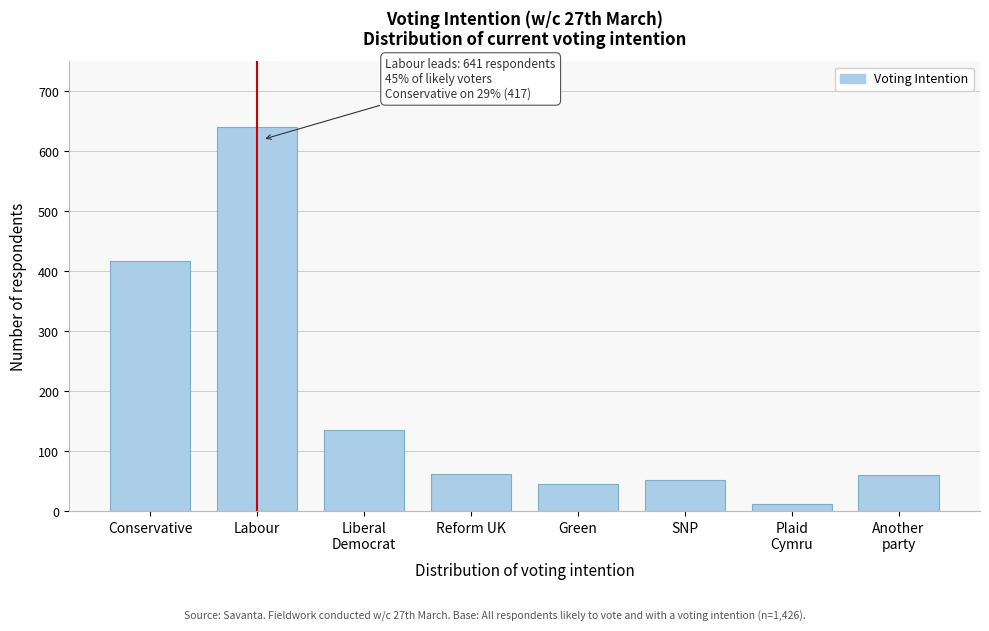

Reading left to right, extract all data points from this chart.

417	641	135	63	45	52	13	60